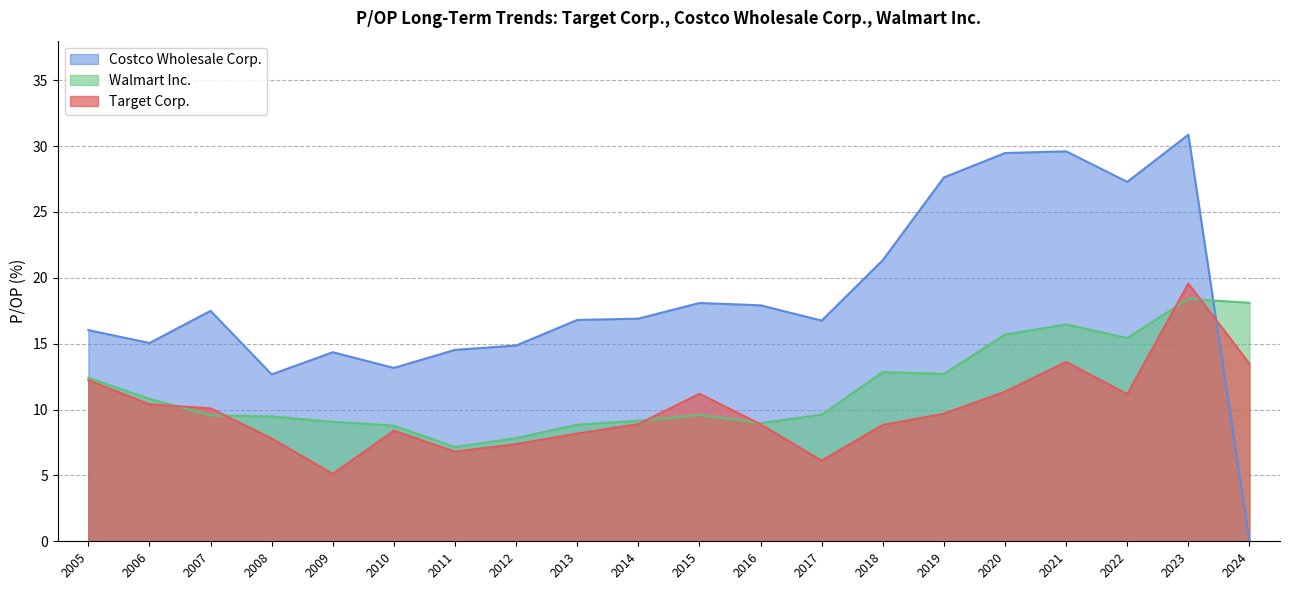

True or false: Costco Wholesale Corp. has a value of 3.0 at 2006.

False